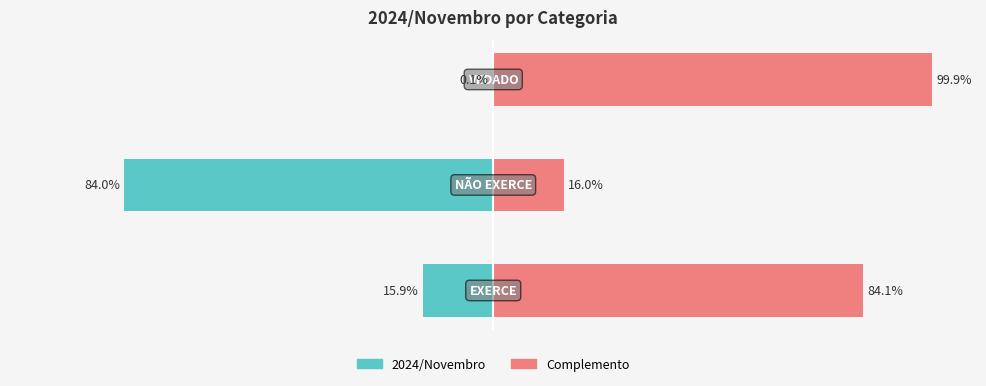

Which series changed the most between 0 and 1?

2024/Novembro